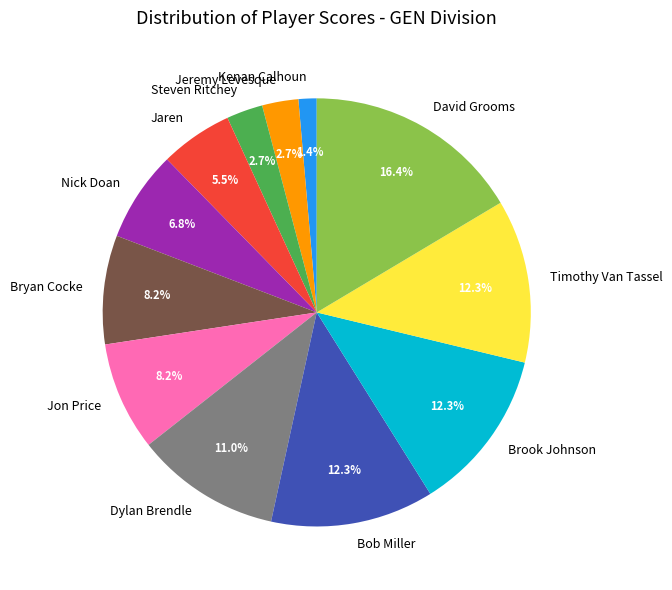

Between David Grooms and Bob Miller, which is larger?

David Grooms